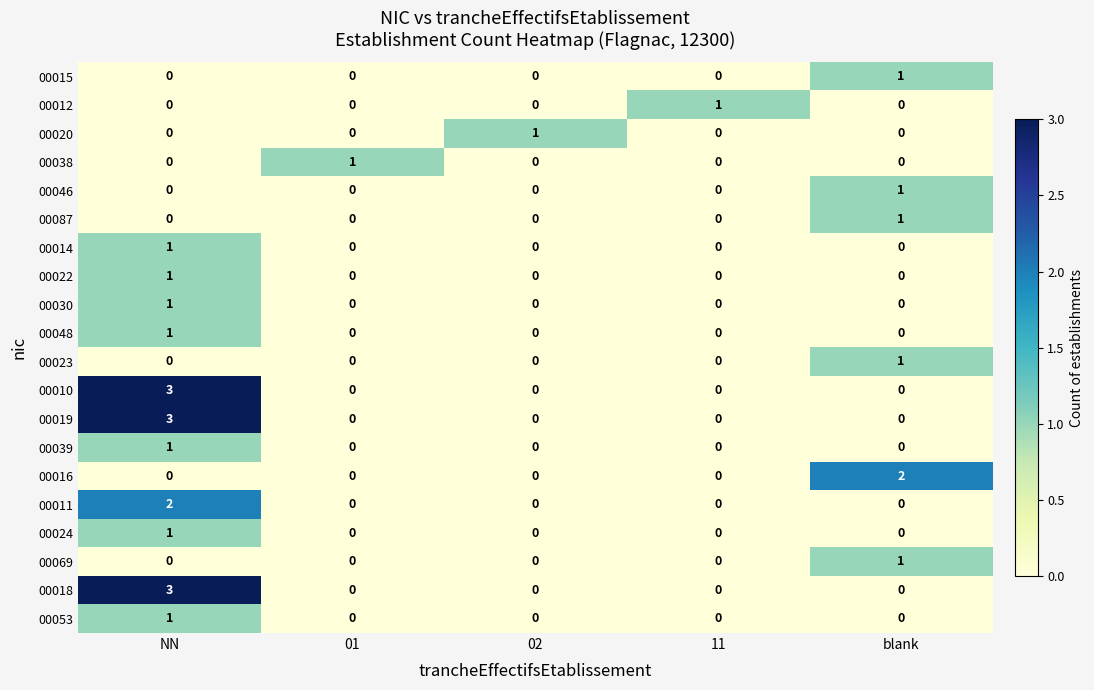

How many categories are shown in the chart?

5